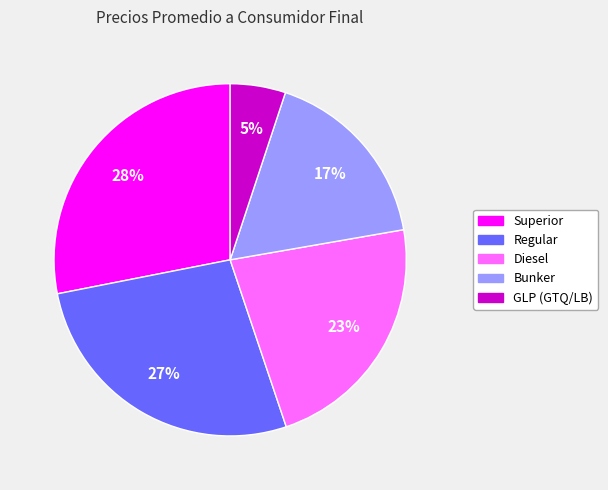

Is Bunker the majority of the pie?

No